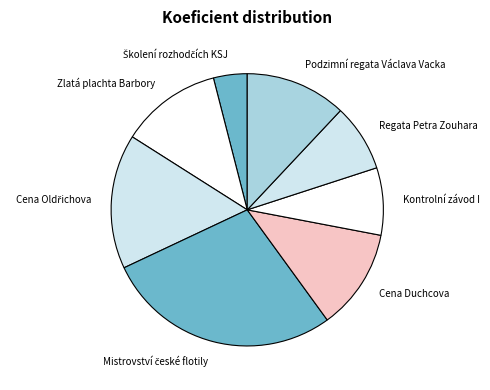

Does any single category account for the majority?

No